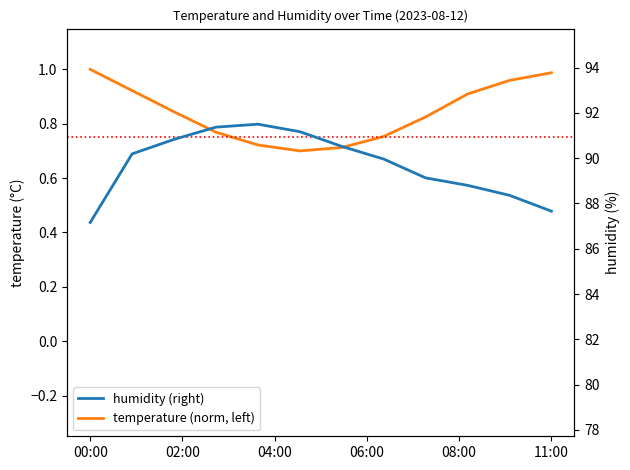

At how many categories does at least one series exceed 5?

12